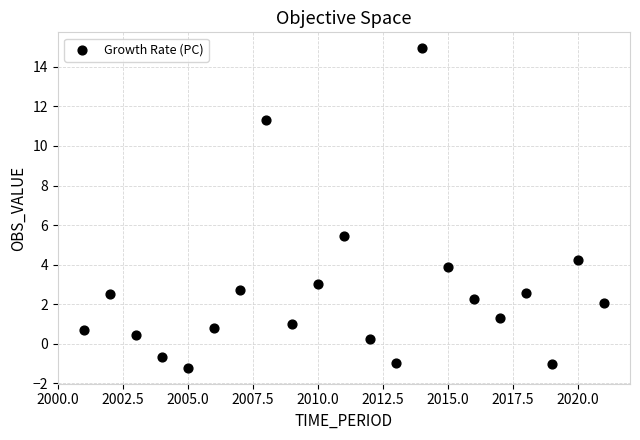

What is the range of Y values (max minus min)?

16.2